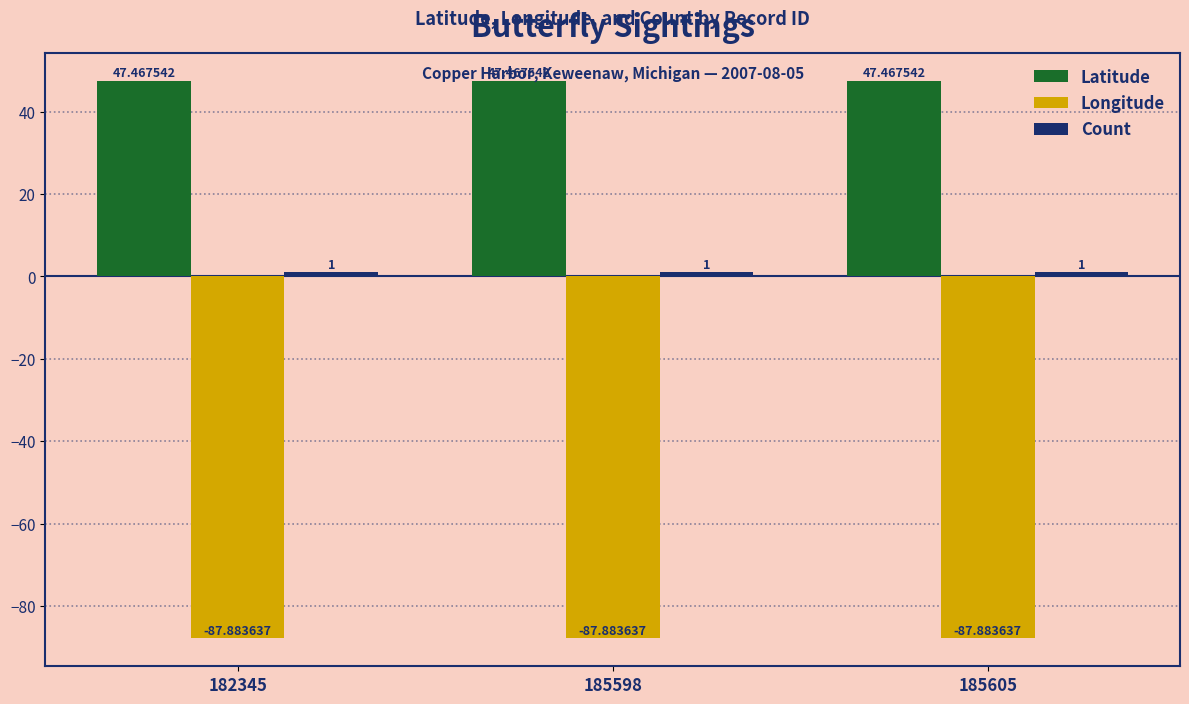

Which series has the largest total across all categories?

Latitude